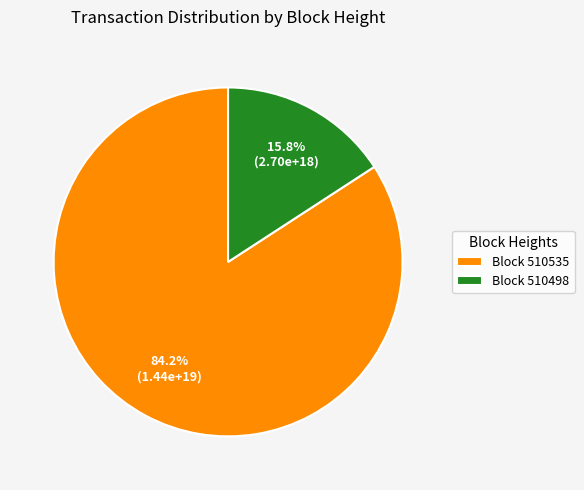

How much of the chart is everything except Block 510498?

84.2%